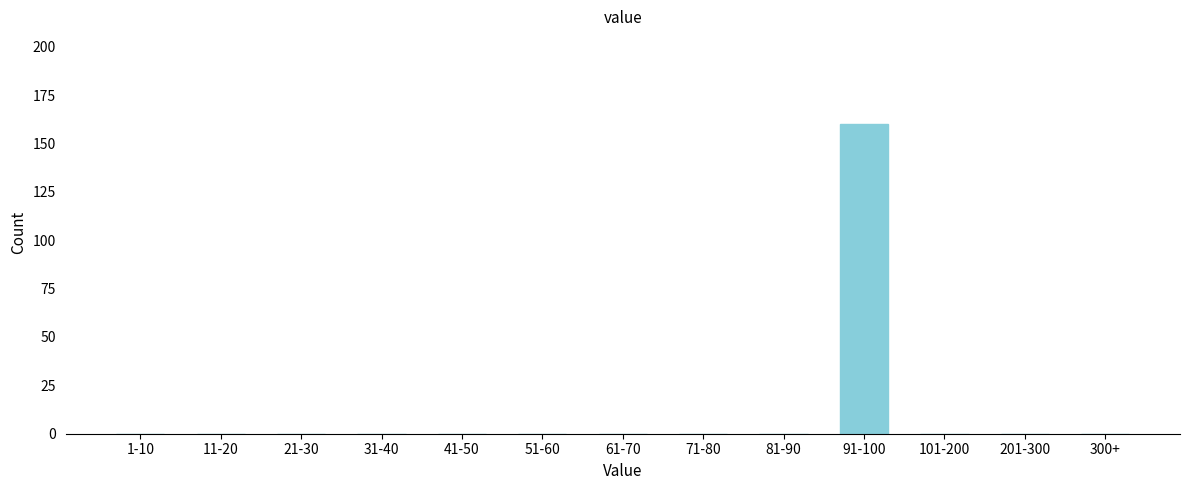

Reading right to left, extract all data points from this chart.

300+=0	201-300=0	101-200=0	91-100=160	81-90=0	71-80=0	61-70=0	51-60=0	41-50=0	31-40=0	21-30=0	11-20=0	1-10=0